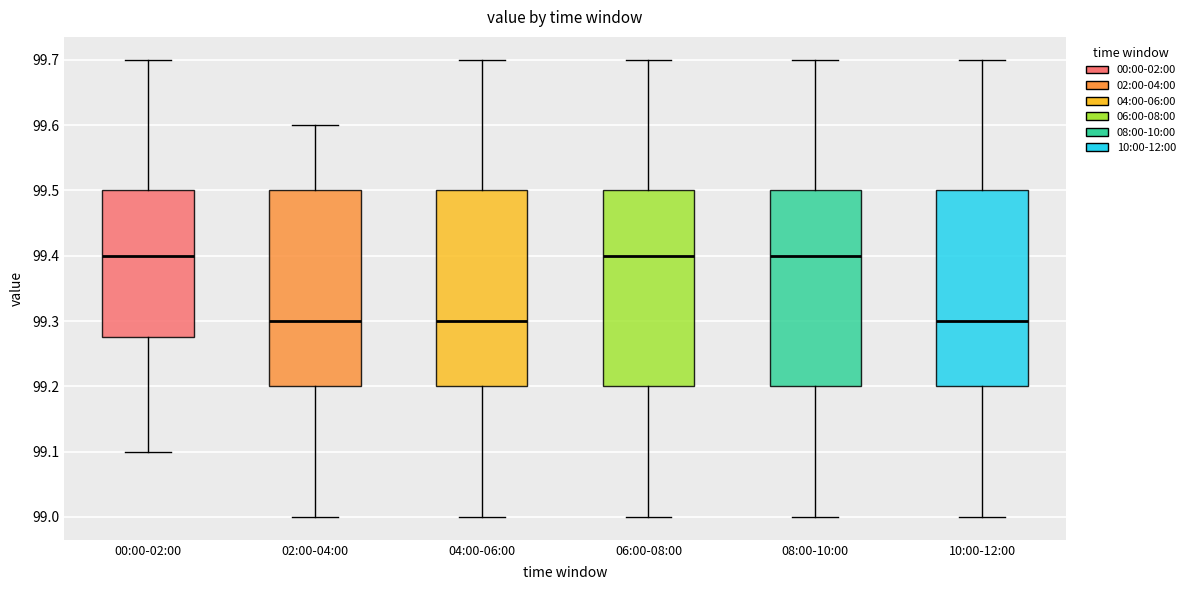

Reading left to right, transcribe this box plot: for each box, give where its median line is, the range the box spans, and where its two whiskers end, as read against the y-axis. The values are not printed on the chart, so give them approximately, as read against the axis.

00:00-02:00: median 99.40, box 99.28 to 99.50, whiskers 99.10 to 99.70
02:00-04:00: median 99.30, box 99.20 to 99.50, whiskers 99.00 to 99.60
04:00-06:00: median 99.30, box 99.20 to 99.50, whiskers 99.00 to 99.70
06:00-08:00: median 99.40, box 99.20 to 99.50, whiskers 99.00 to 99.70
08:00-10:00: median 99.40, box 99.20 to 99.50, whiskers 99.00 to 99.70
10:00-12:00: median 99.30, box 99.20 to 99.50, whiskers 99.00 to 99.70